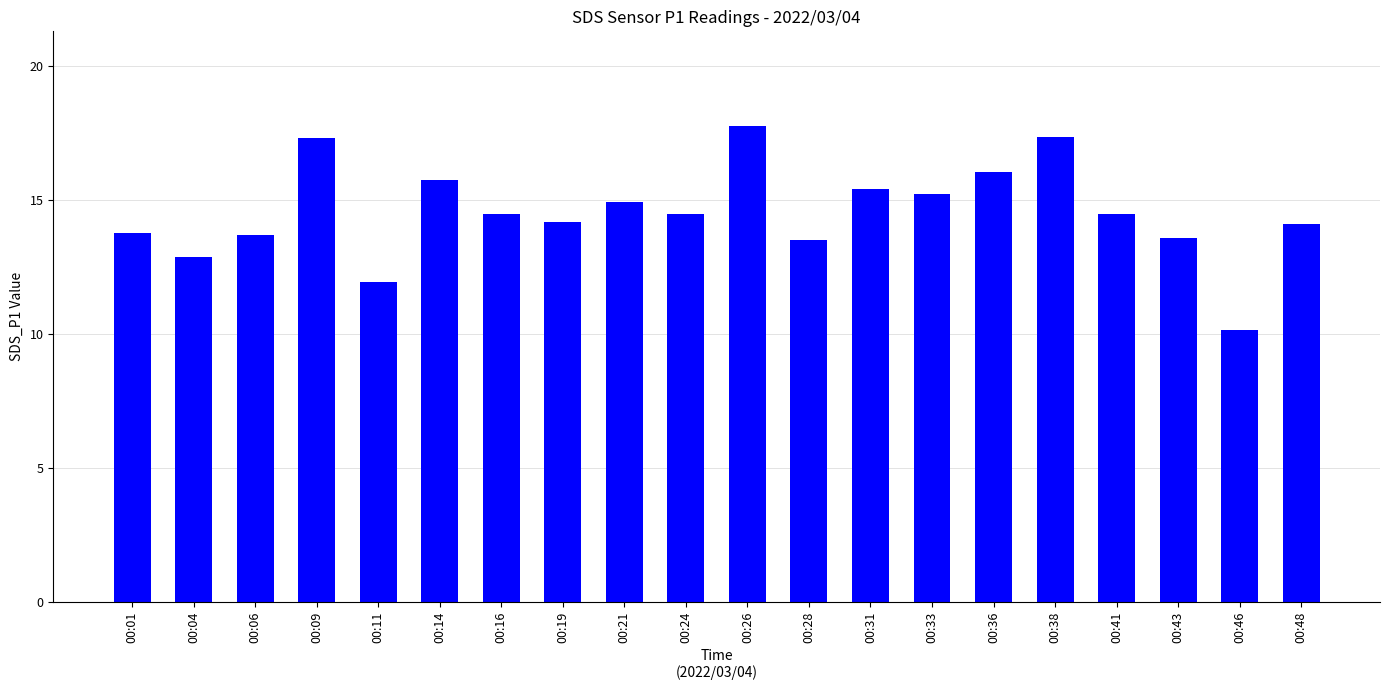

What is the sum of all values?

291.2